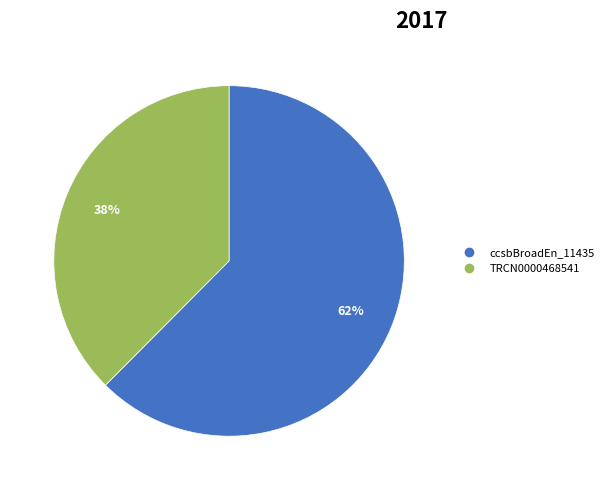

To the nearest percent, what is the average slice percentage?

50%